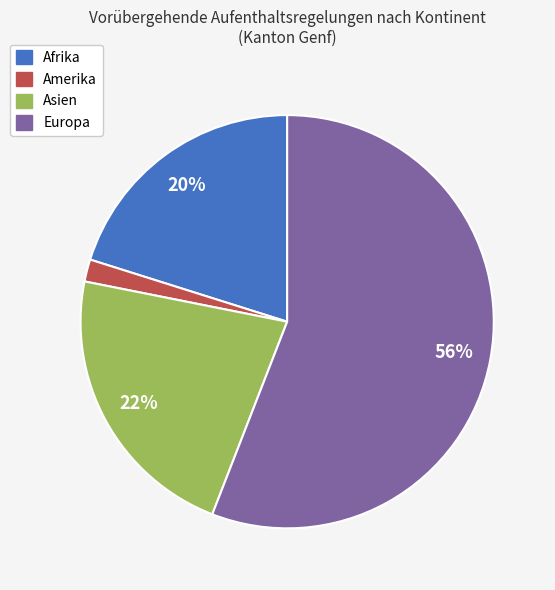

How many slices are in this pie chart?

4